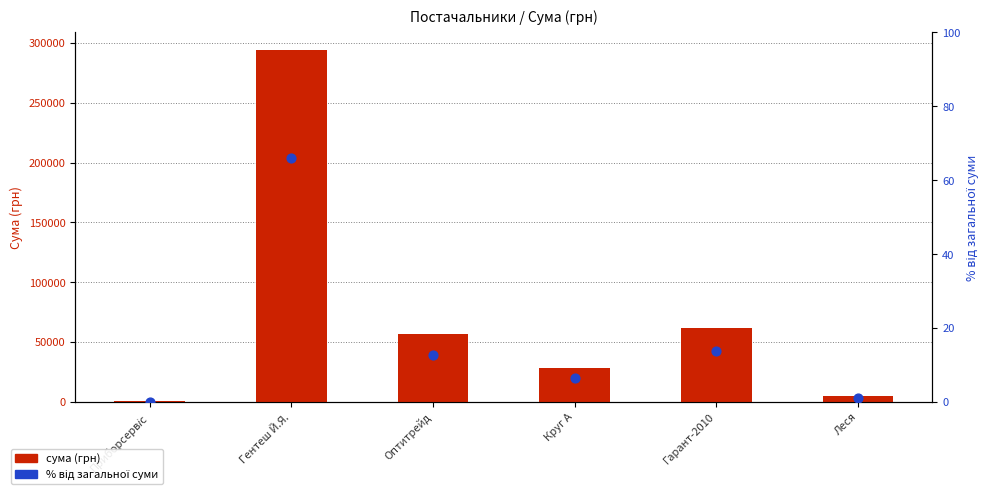

Which series reaches the maximum Y coordinate?

сума (грн)